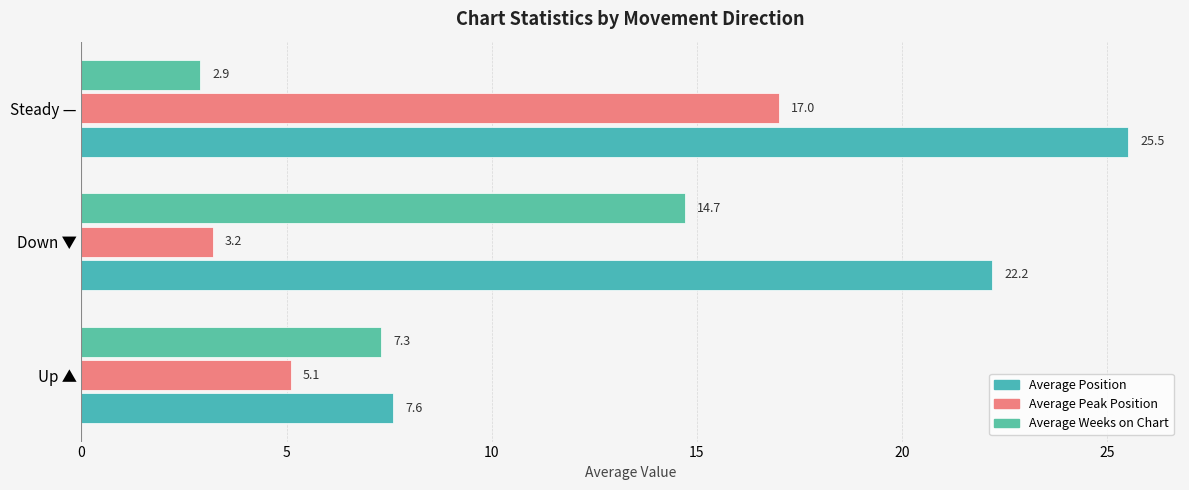

Count the number of data series in this chart.

3